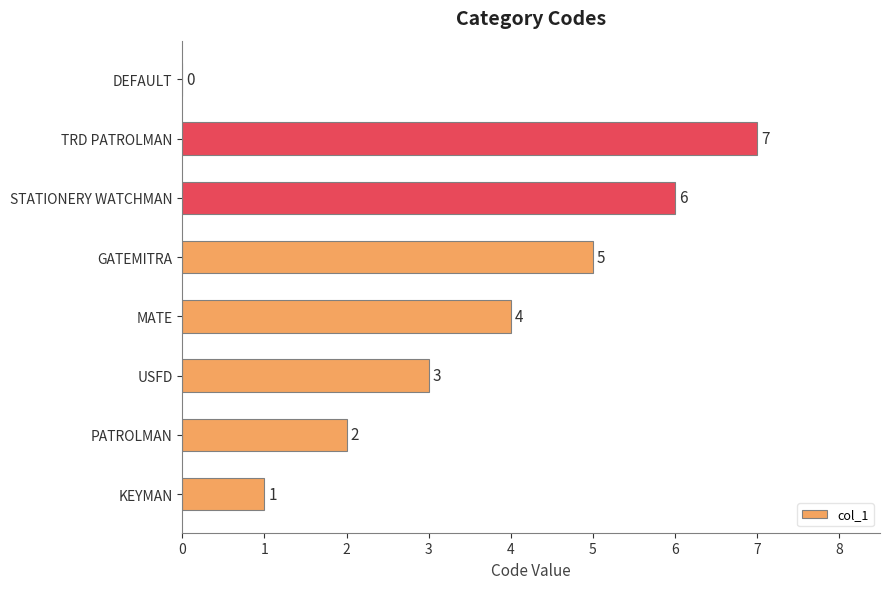

What is the greatest value displayed?

7